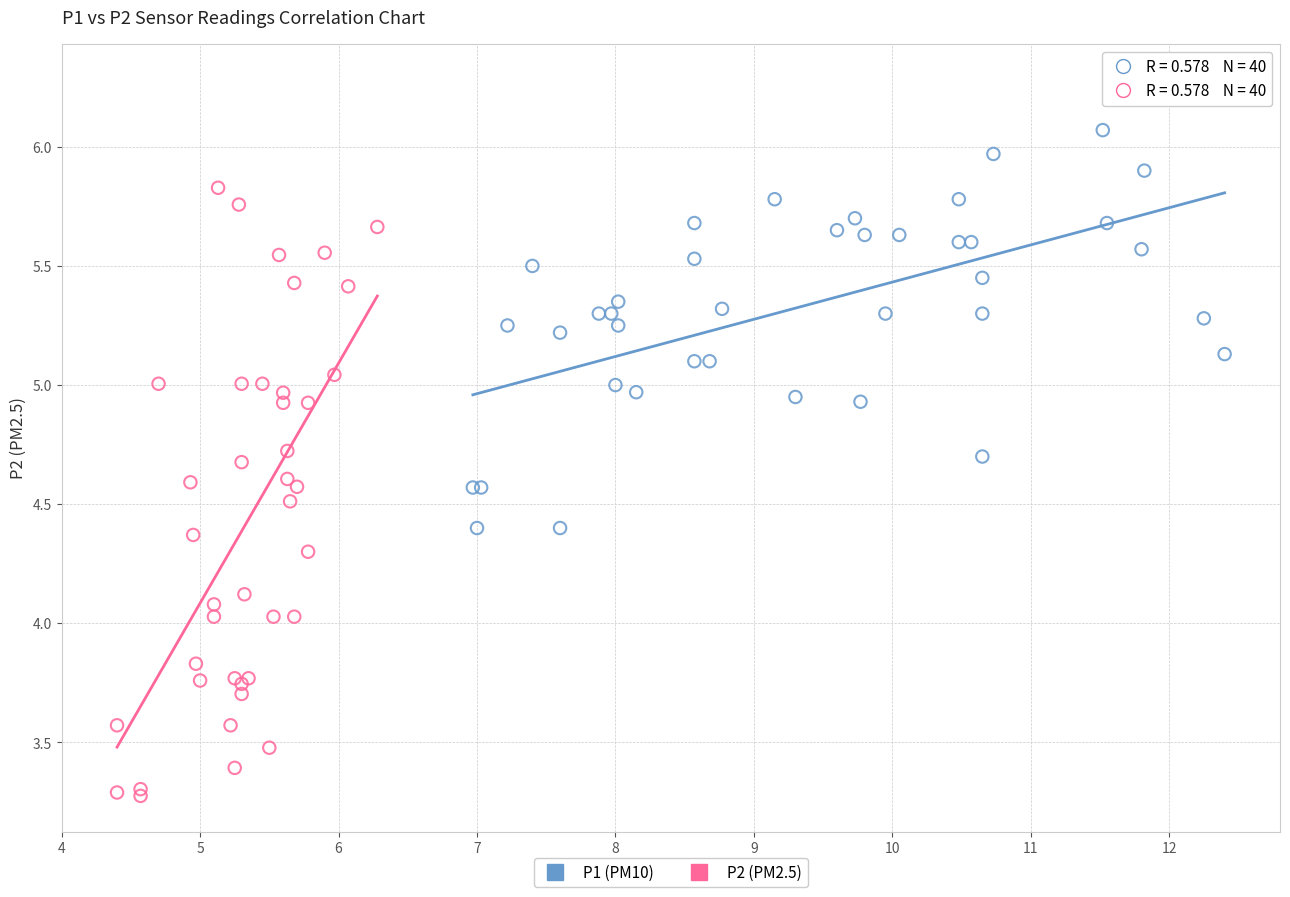

Which series contains the lowest Y value?

P2 (PM2.5)